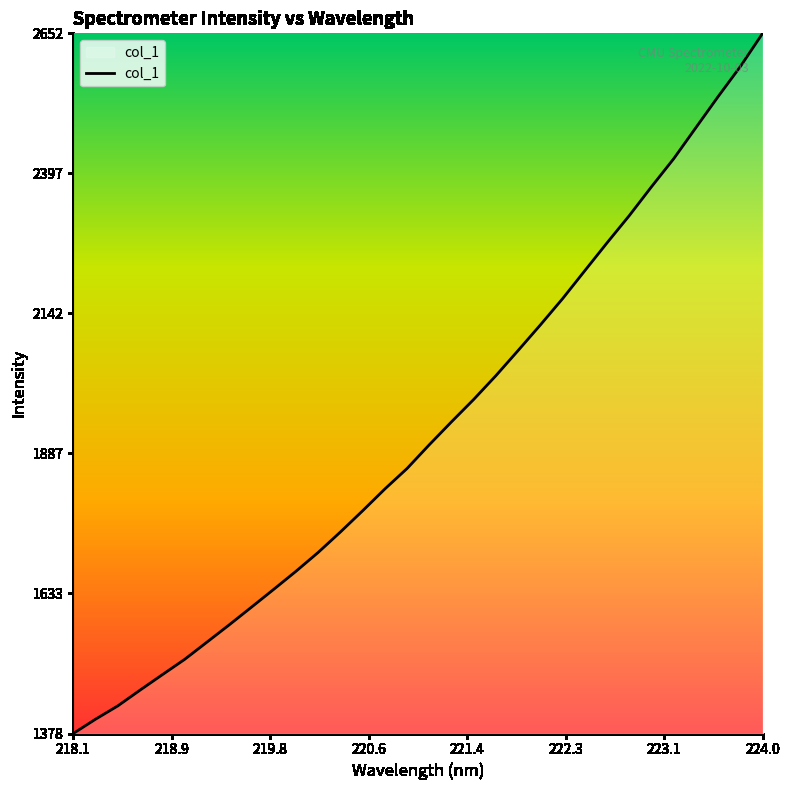

What is the maximum value shown in the chart?

2652.4